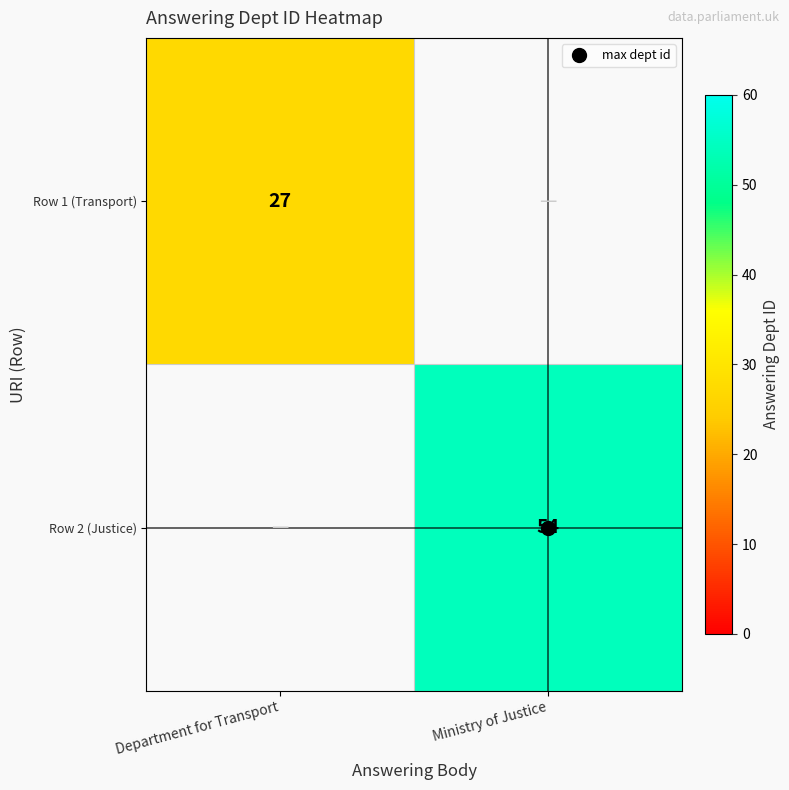

What value does the row_0 series have at Department for Transport?

27.0